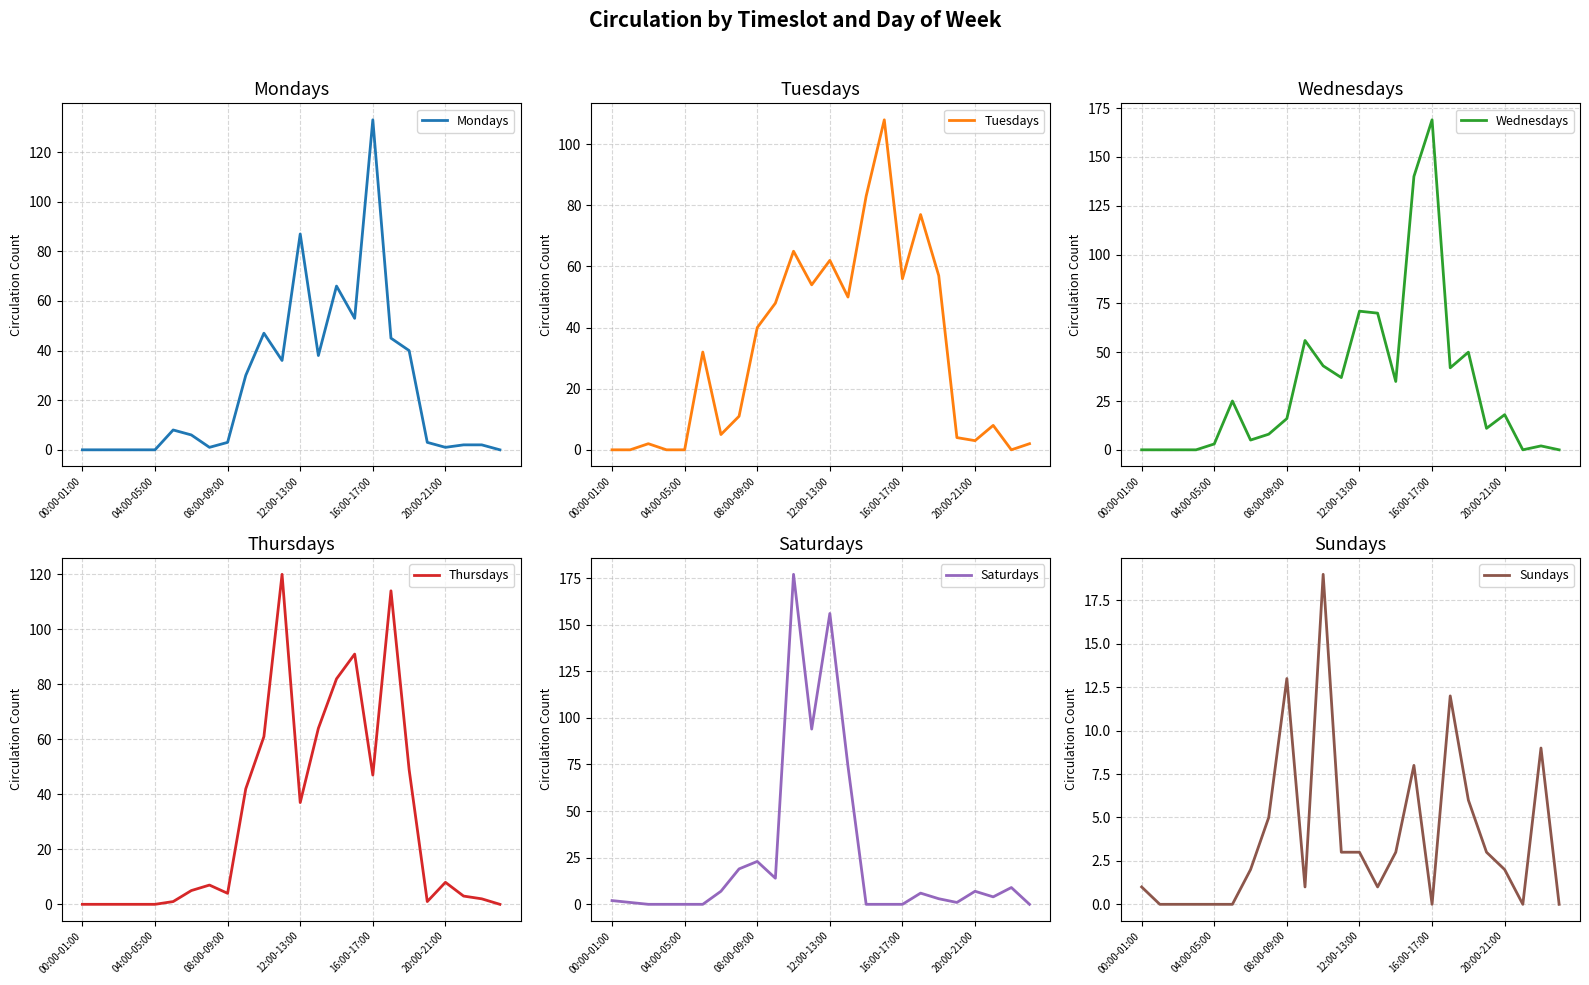

Which category has the lowest value across all series?

00:00-01:00